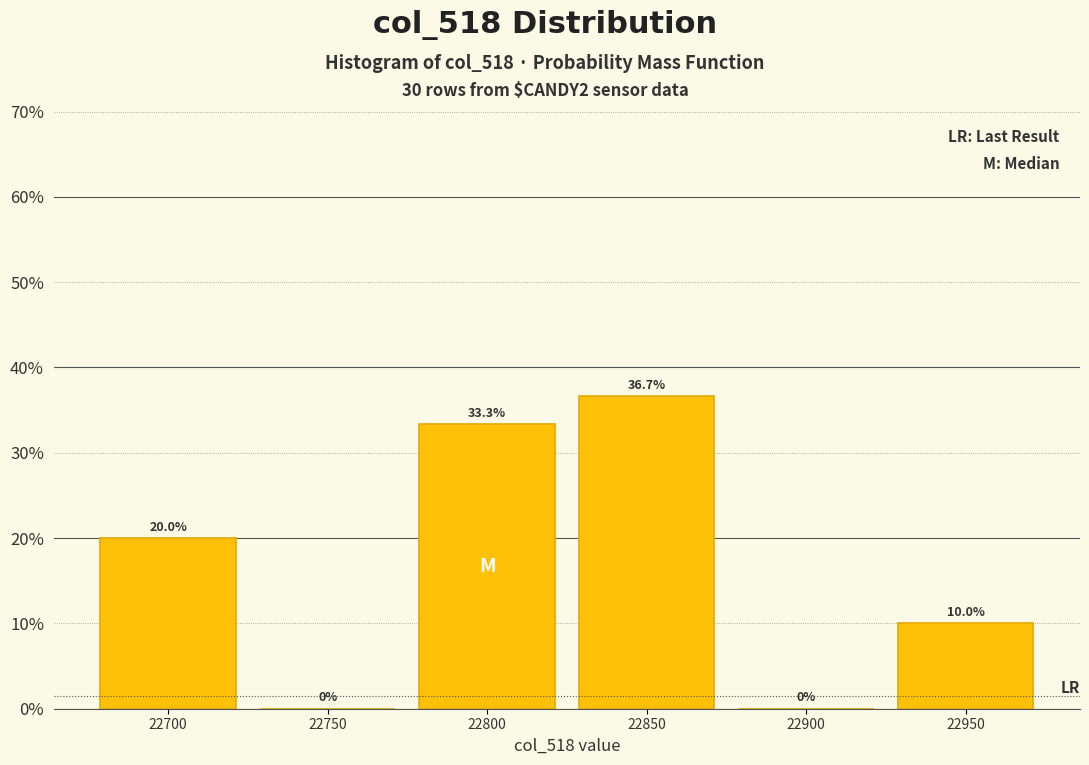

Reading right to left, what are all the values shown in this chart?

22950=10.0	22900=0.0	22850=36.7	22800=33.3	22750=0.0	22700=20.0